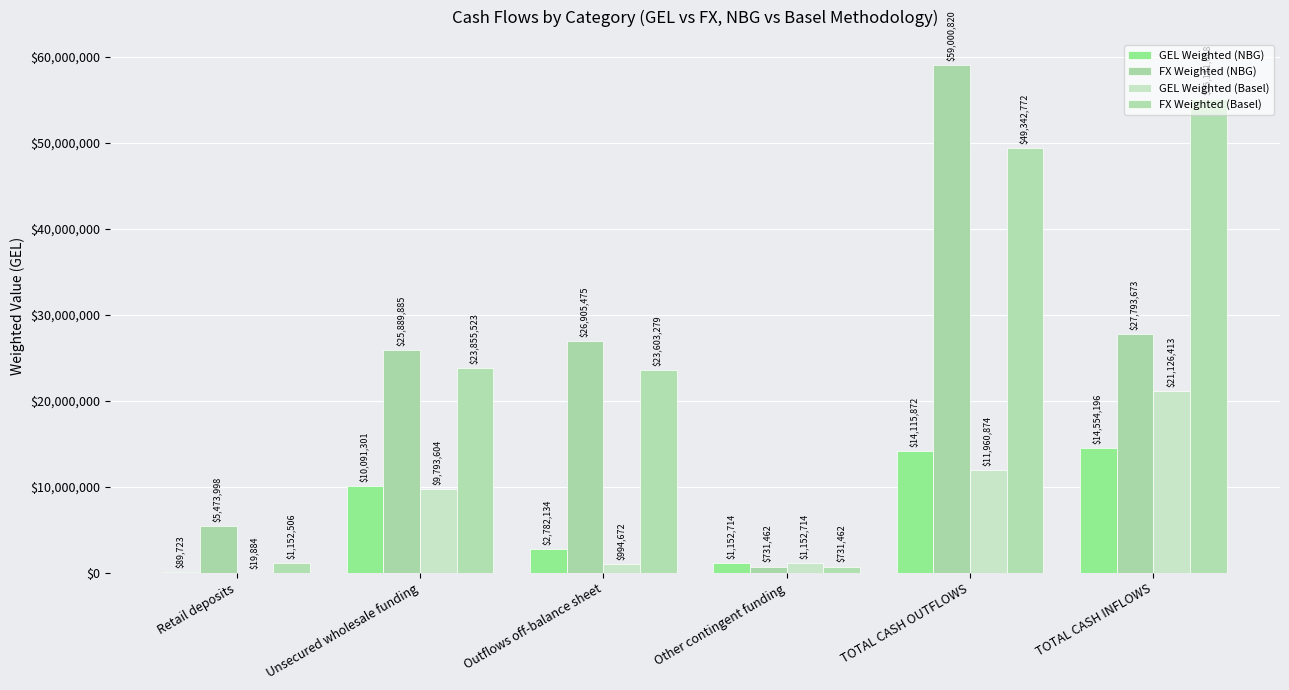

How many data points does each series have?

6